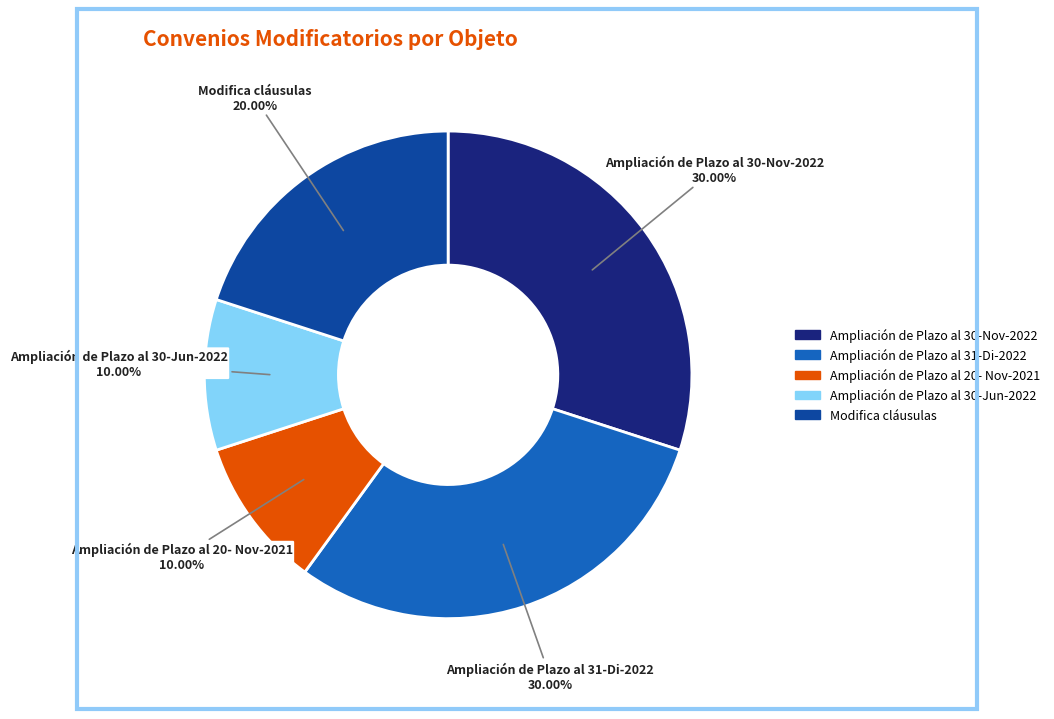

To the nearest percent, what portion does Ampliación de Plazo al 30-Nov-2022 represent?

30%